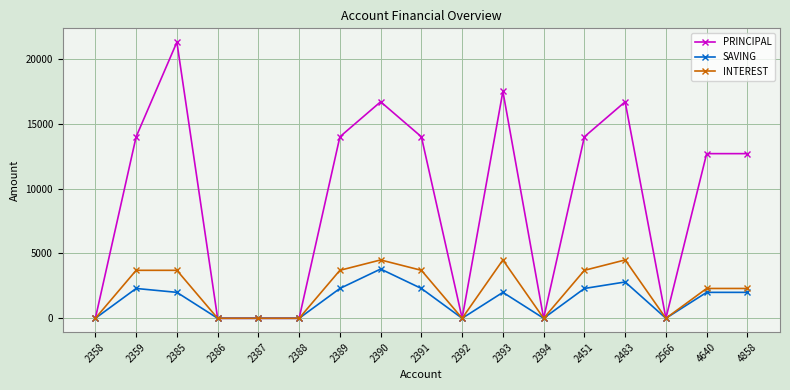

Which series has the largest range (max minus min)?

PRINCIPAL